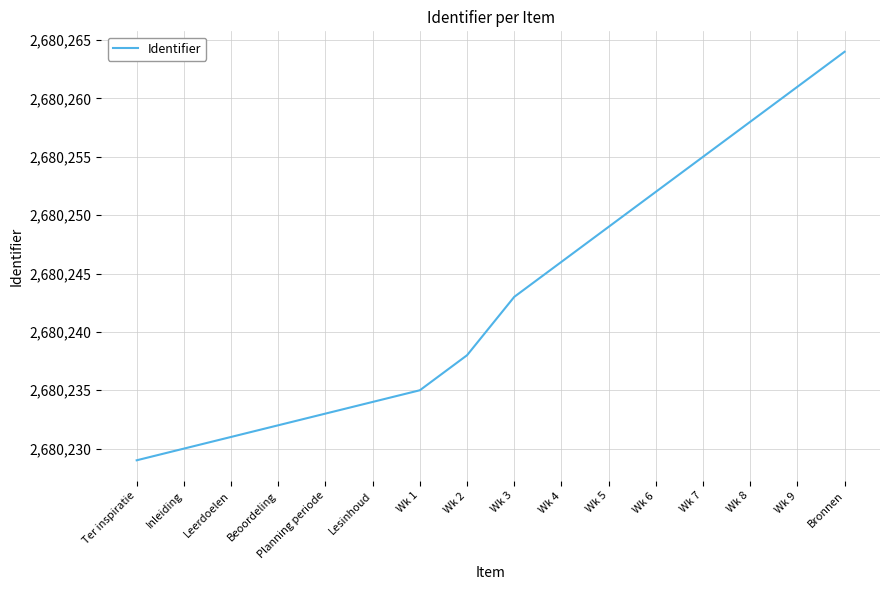

What value does the data have at Wk 6, to the nearest 10?

2680250